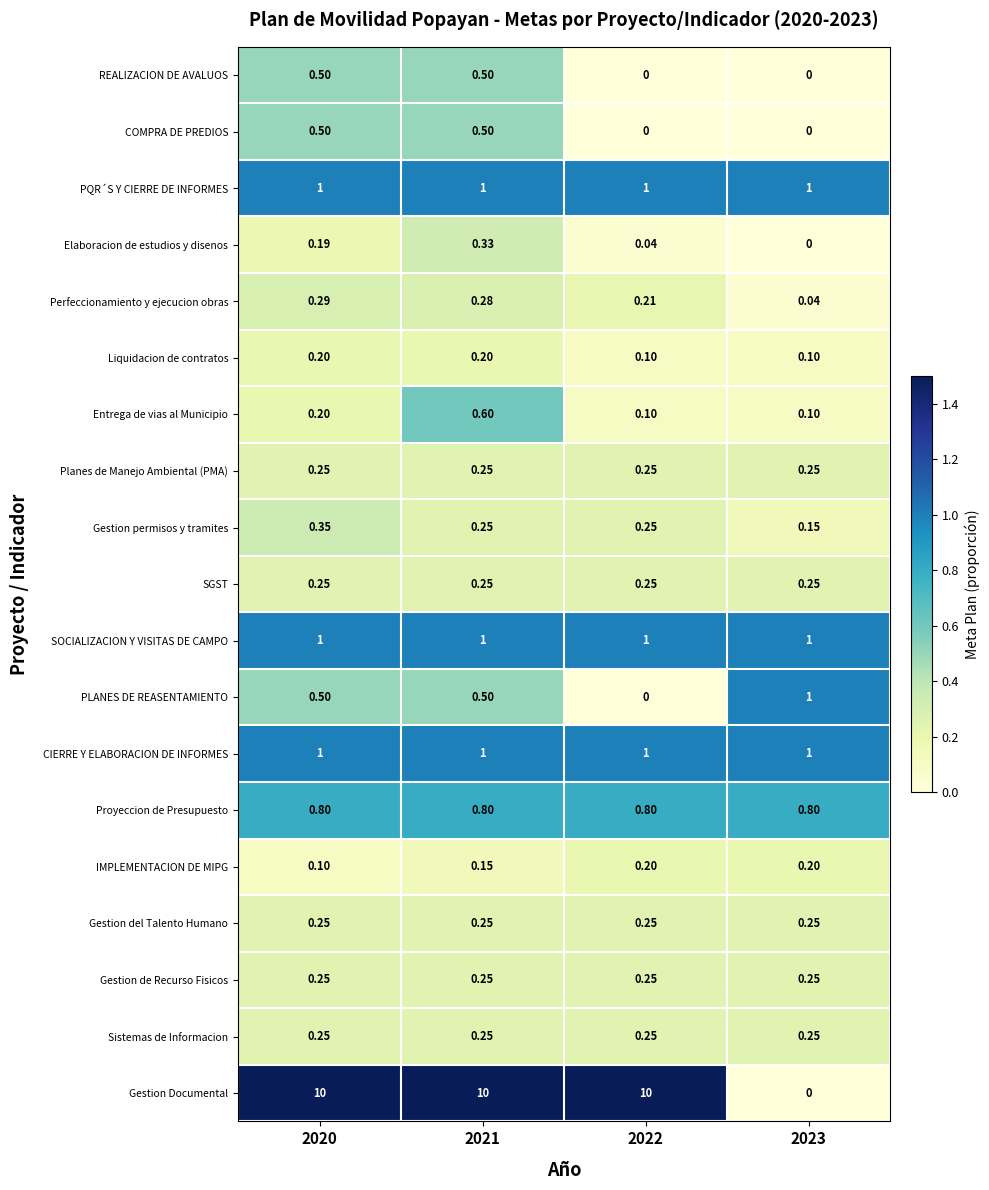

Is the value of Gestion Documental at 2022 greater than the value of PLANES DE REASENTAMIENTO at 2021?

Yes